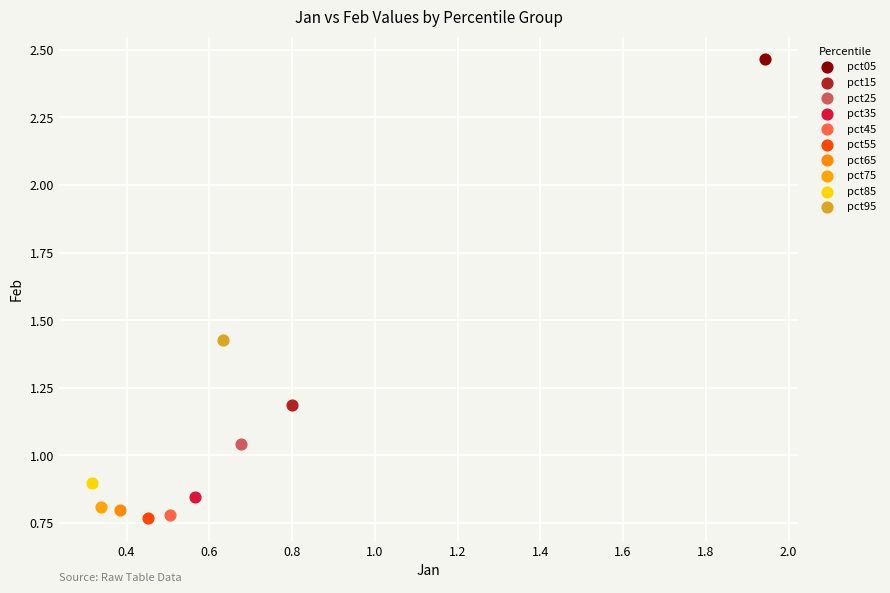

What are all the series names shown in the legend?

pct05, pct15, pct25, pct35, pct45, pct55, pct65, pct75, pct85, pct95